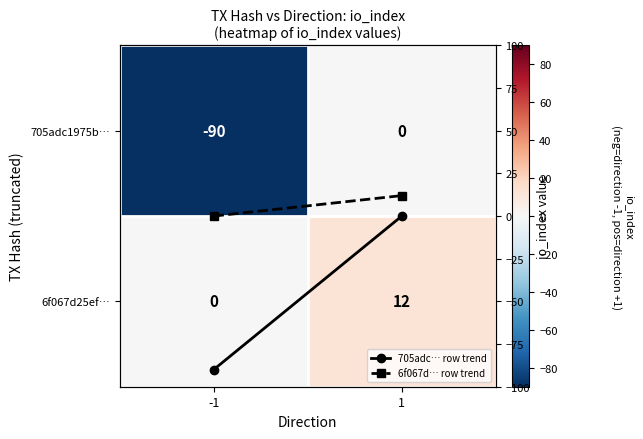

What is the maximum value for 6f067d25ef…?

12